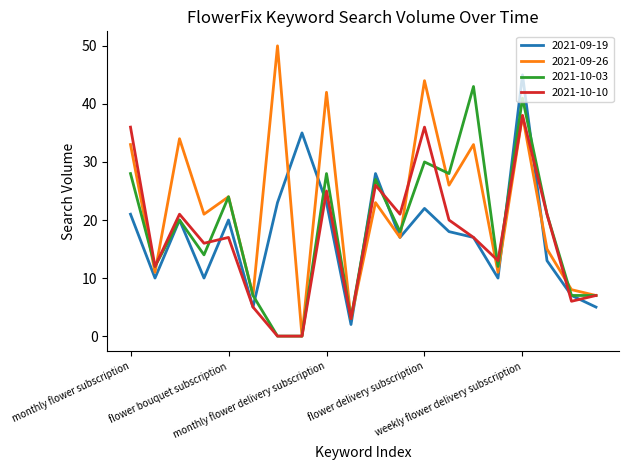

Which series has the largest range (max minus min)?

2021-09-26